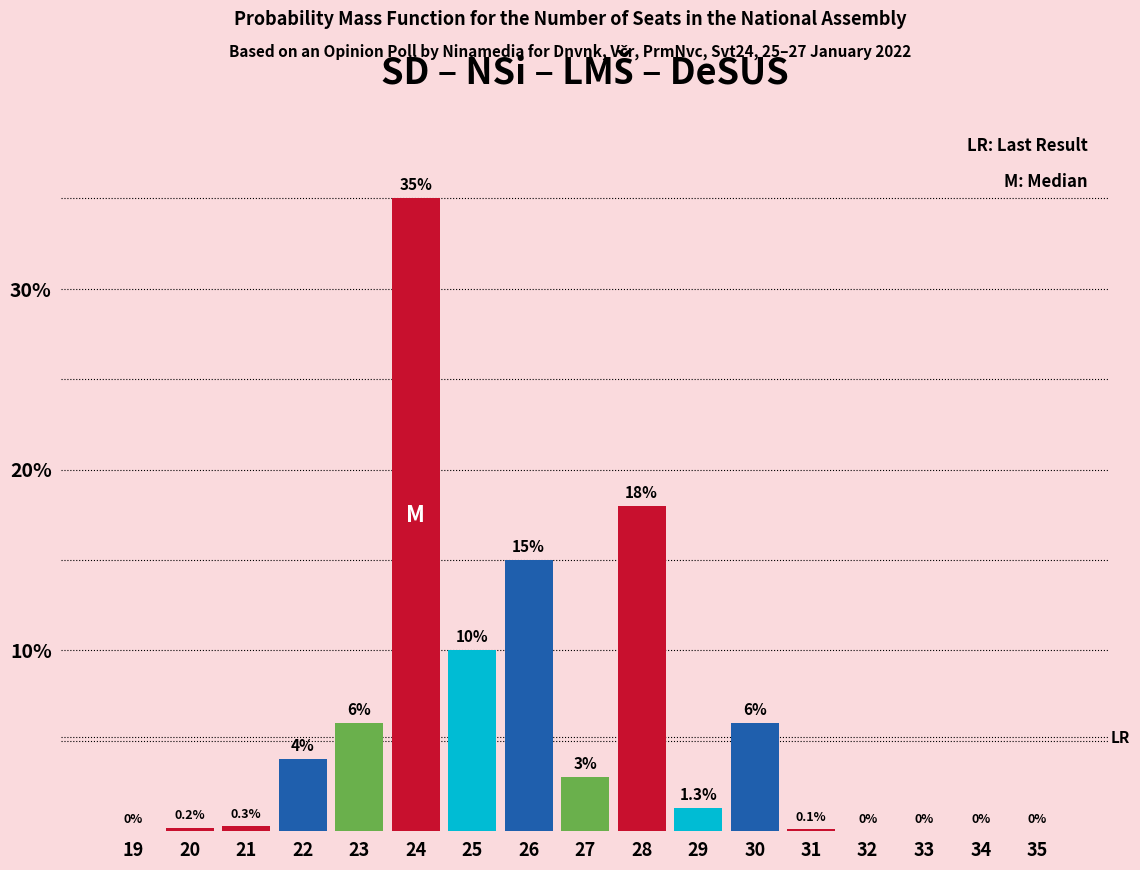

Reading left to right, extract all data points from this chart.

19=0.0	20=0.2	21=0.3	22=4.0	23=6.0	24=35.0	25=10.0	26=15.0	27=3.0	28=18.0	29=1.3	30=6.0	31=0.1	32=0.0	33=0.0	34=0.0	35=0.0